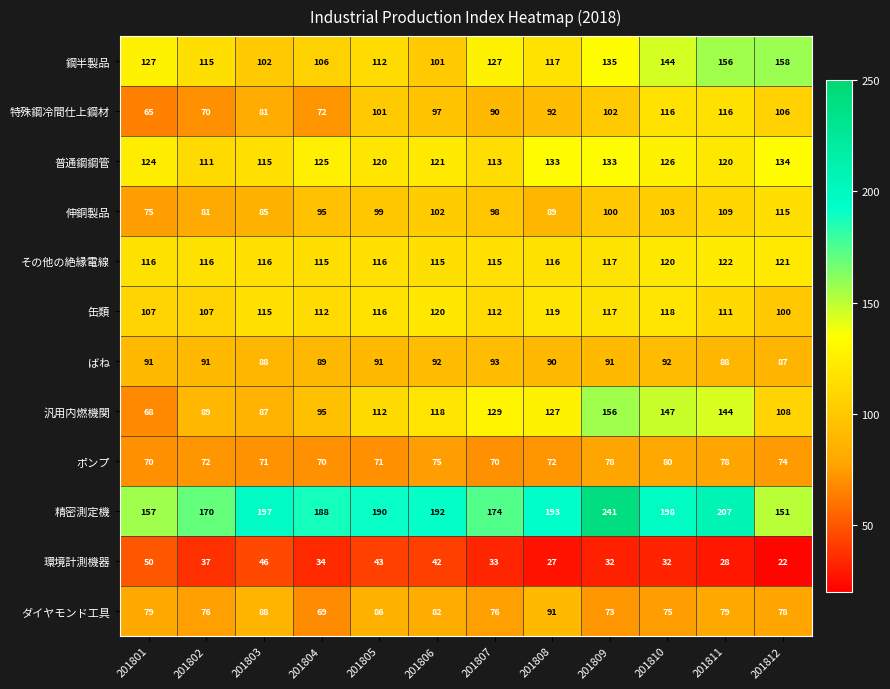

Which series has the widest spread of values?

精密測定機